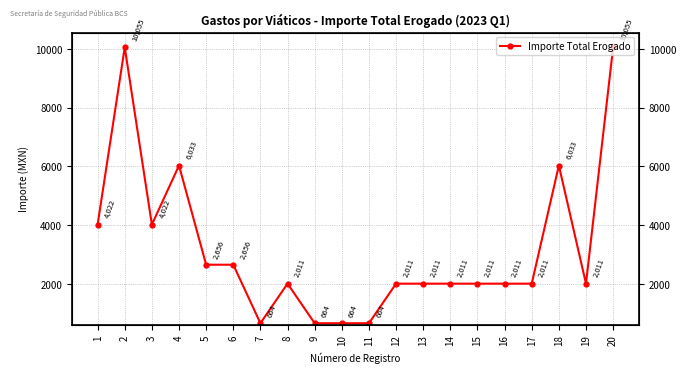

What is the difference between the second highest and second lowest values?

9391.1